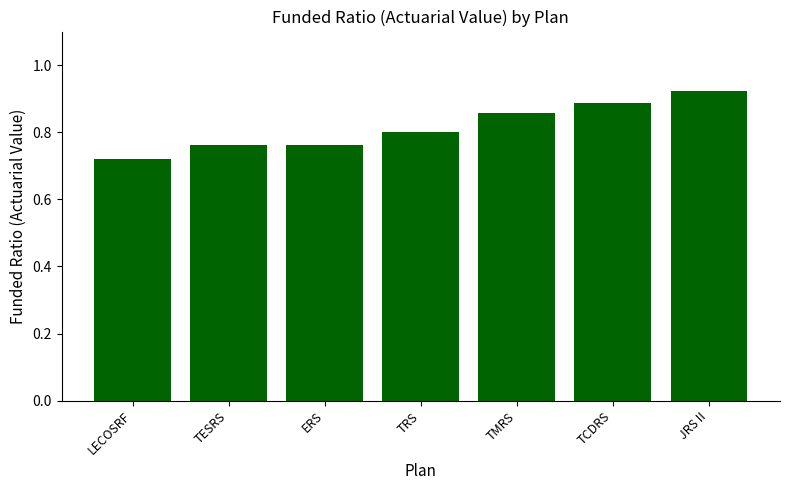

Which label corresponds to the smallest value in the chart?

LECOSRF